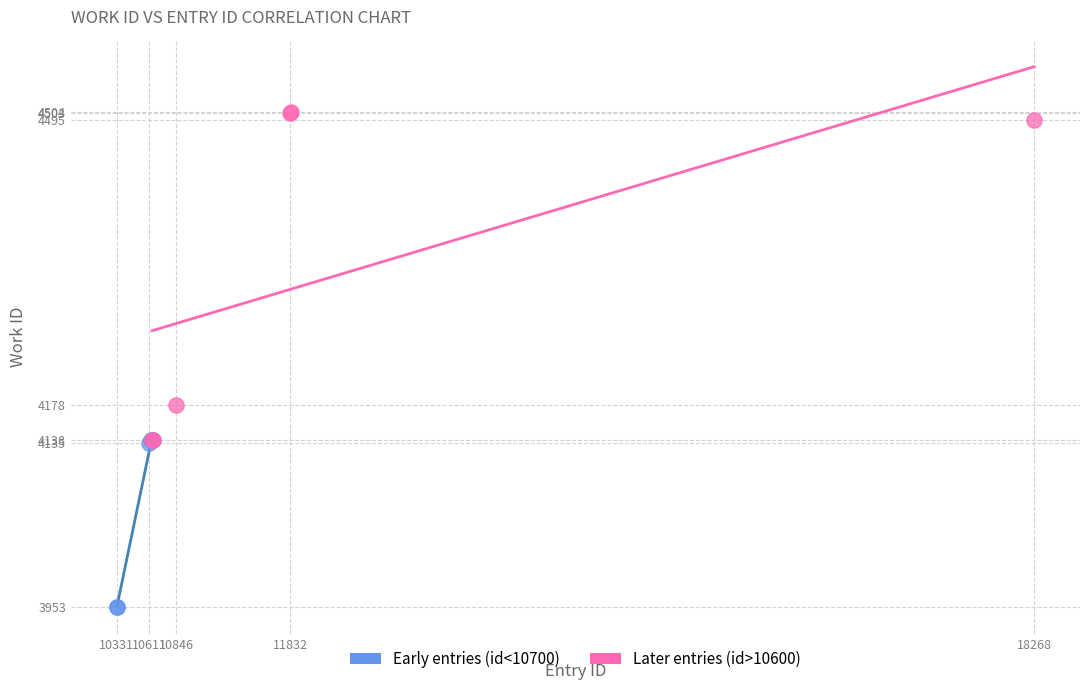

Which series contains the highest Y value?

Later entries (id>10600)